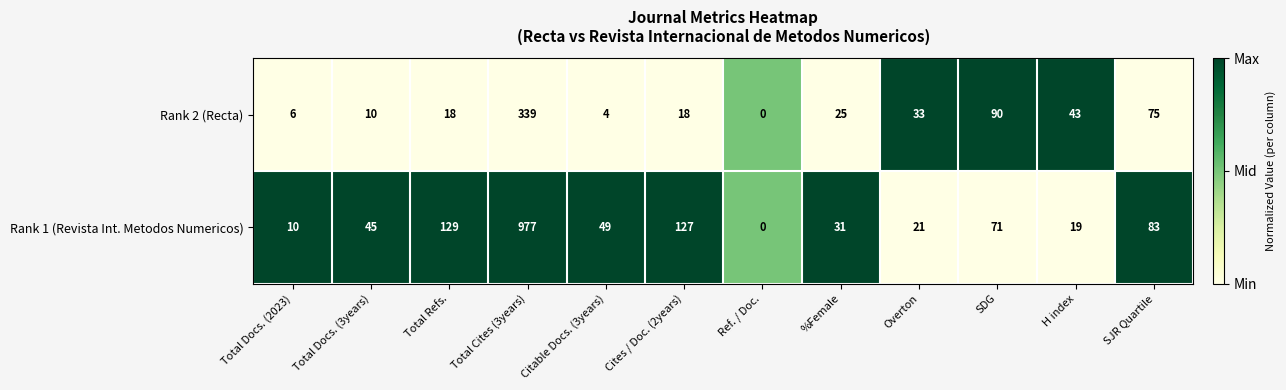

Reading left to right, extract all data points from this chart.

Rank 2 (Recta): Total Docs. (2023)=6	Total Docs. (3years)=10	Total Refs.=18	Total Cites (3years)=339	Citable Docs. (3years)=4	Cites / Doc. (2years)=18	Ref. / Doc.=0	%Female=25	Overton=33	SDG=90	H index=43	SJR Quartile=75
Rank 1 (Revista Int. Metodos Numericos): Total Docs. (2023)=10	Total Docs. (3years)=45	Total Refs.=129	Total Cites (3years)=977	Citable Docs. (3years)=49	Cites / Doc. (2years)=127	Ref. / Doc.=0	%Female=31	Overton=21	SDG=71	H index=19	SJR Quartile=83